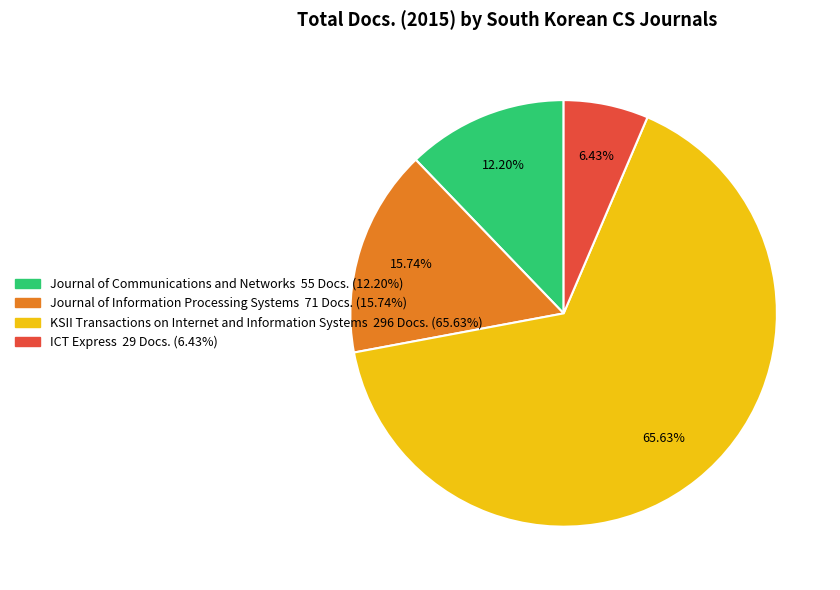

To the nearest percent, what is the average slice percentage?

25%